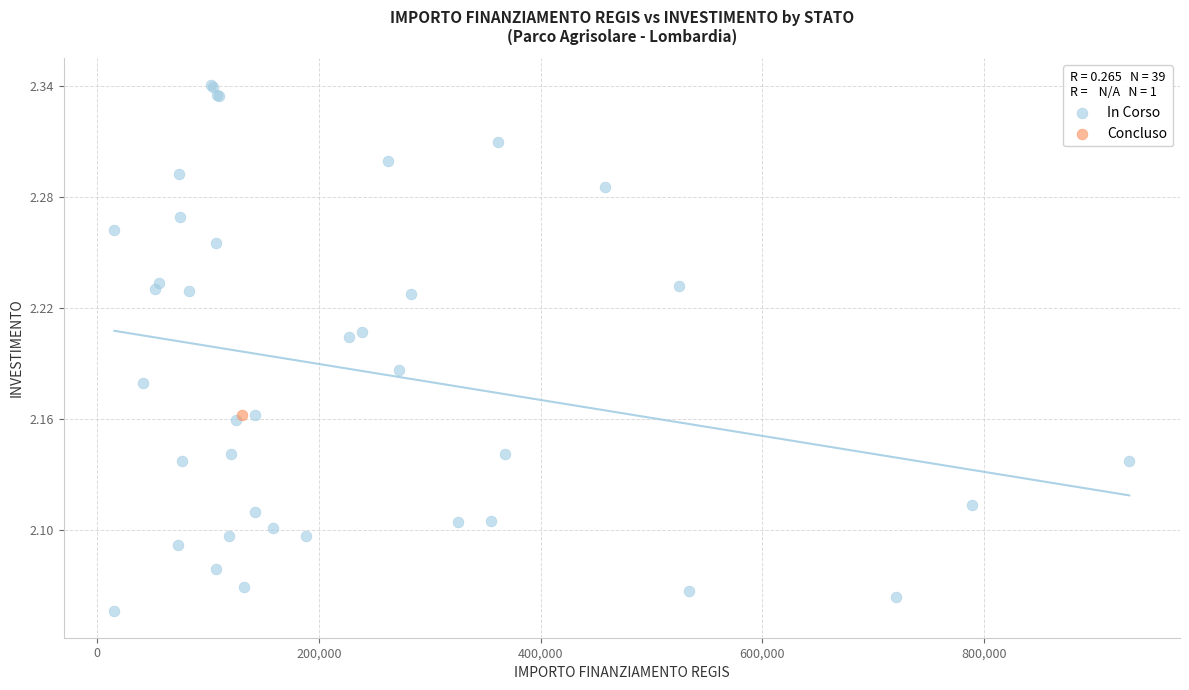

What are all the series names shown in the legend?

In Corso, Concluso